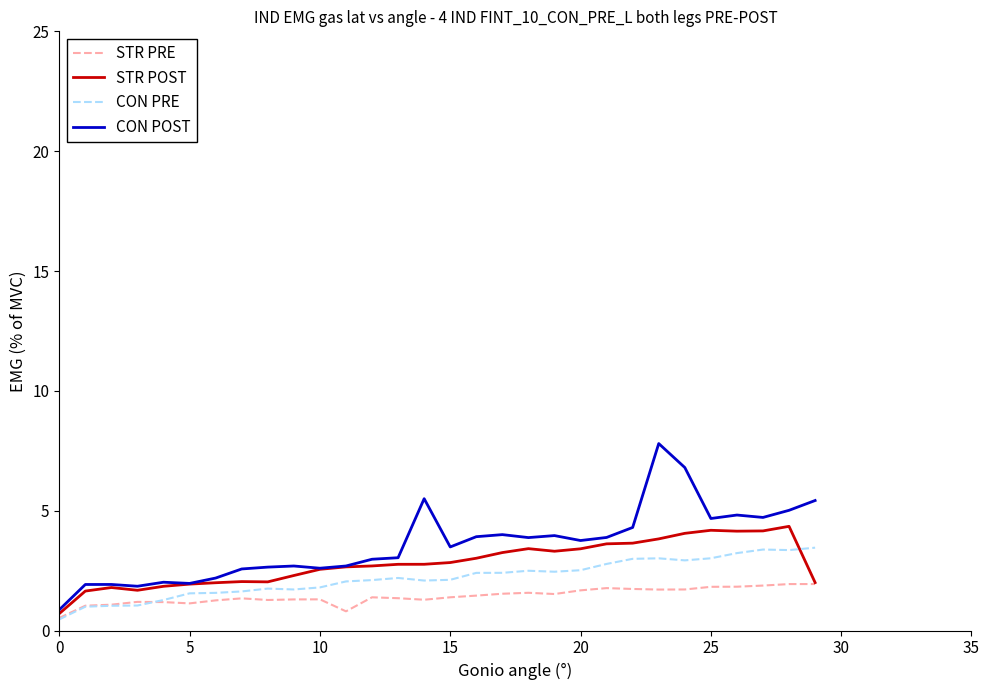

What is the smallest value displayed?

0.5